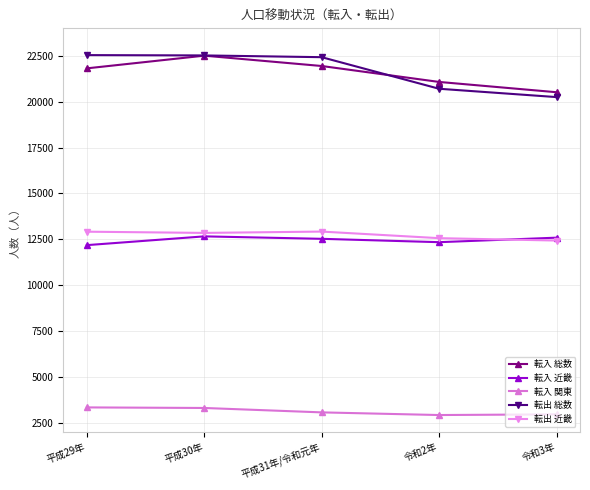

What is the label of the 3rd point from the right?

平成31年/令和元年